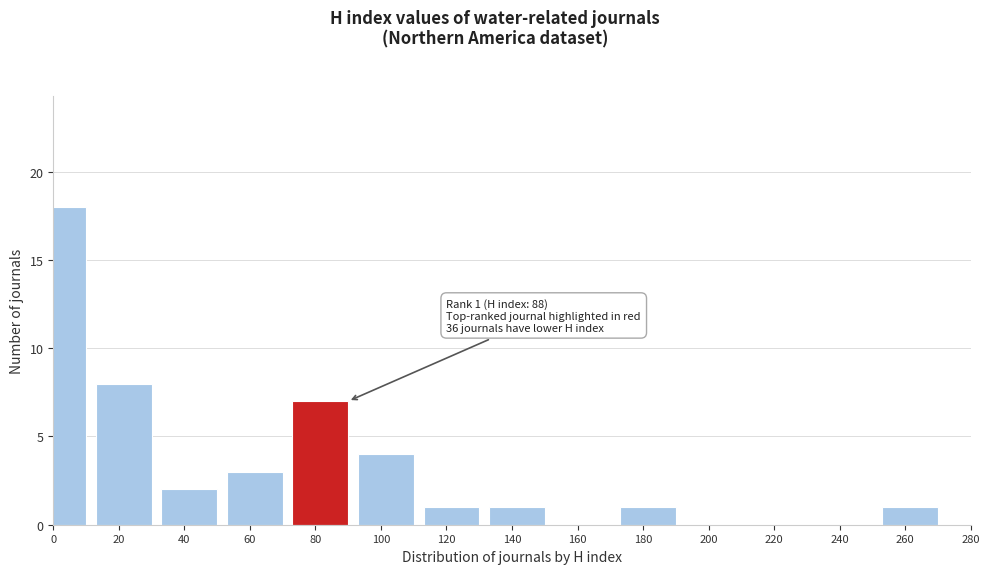

Reading left to right, extract all data points from this chart.

0=18	20=8	40=2	60=3	80=7	100=4	120=1	140=1	160=0	180=1	200=0	220=0	240=0	260=1